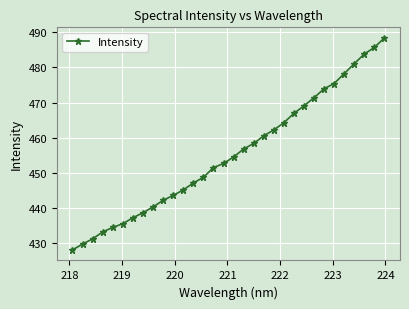

What is the greatest value displayed?

488.4